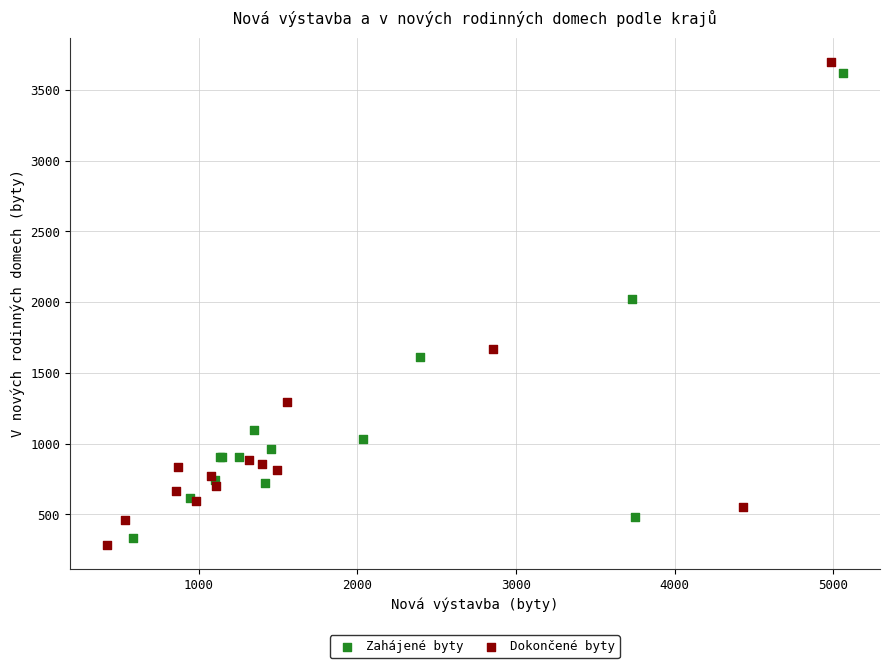

Which series has the largest Y range (max minus min)?

Dokončené byty